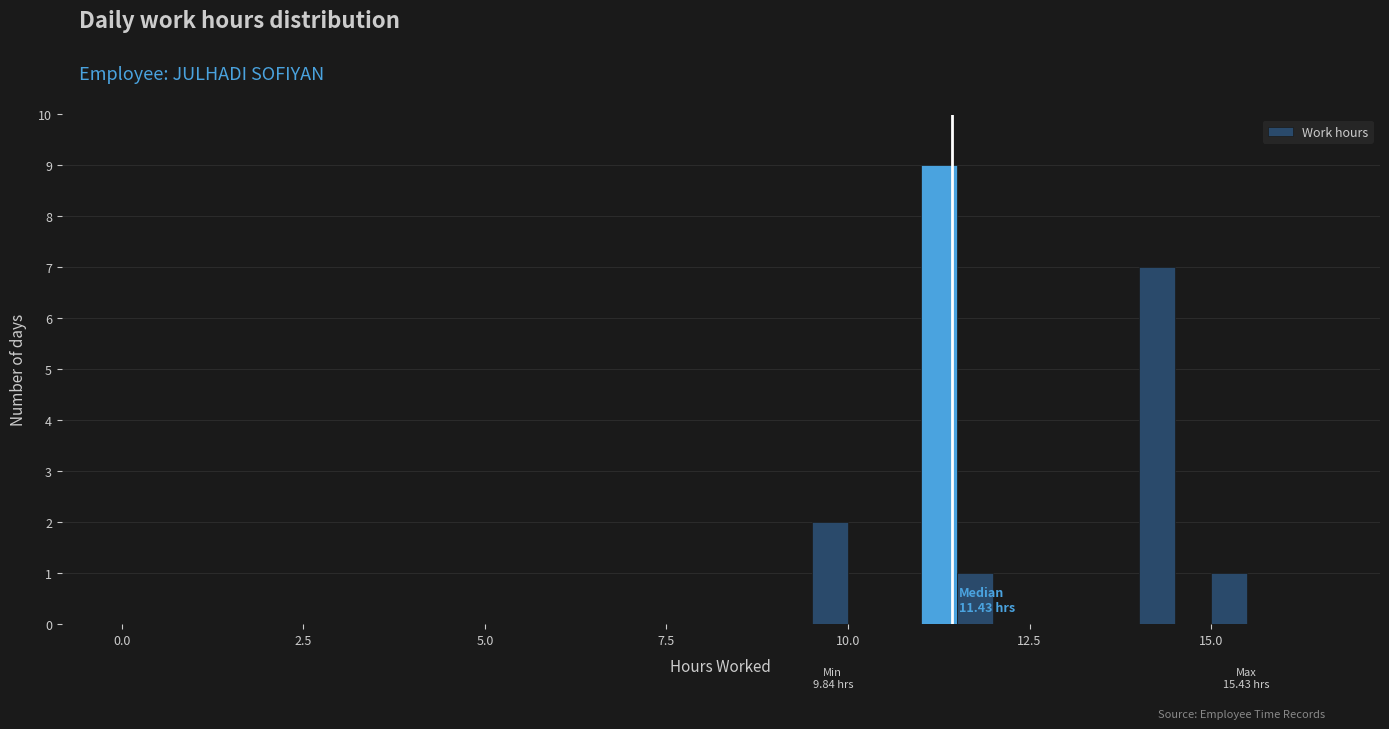

Around what value on the x-axis is the tallest bar? Give the approximate position of its centre, as read against the axis.

11.5